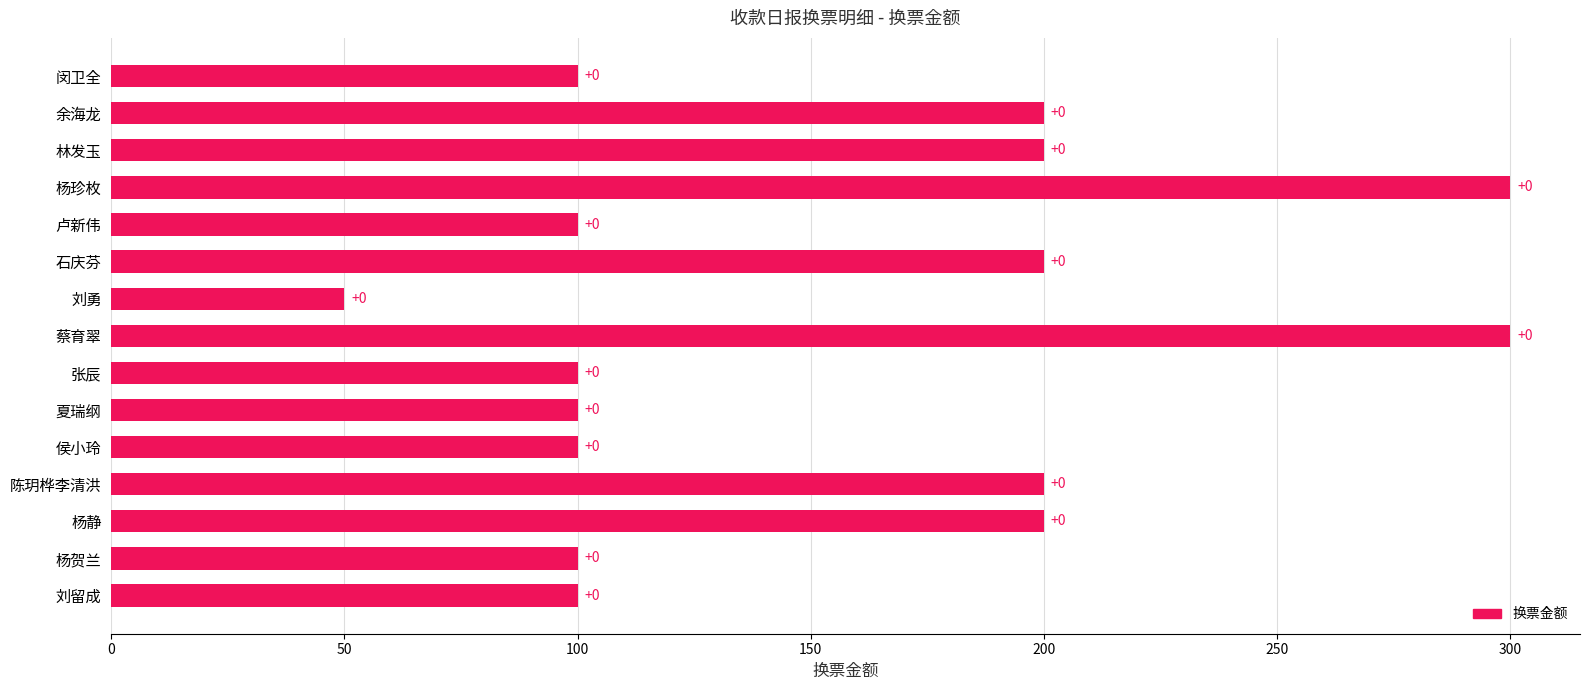

How many bars are there in total?

15